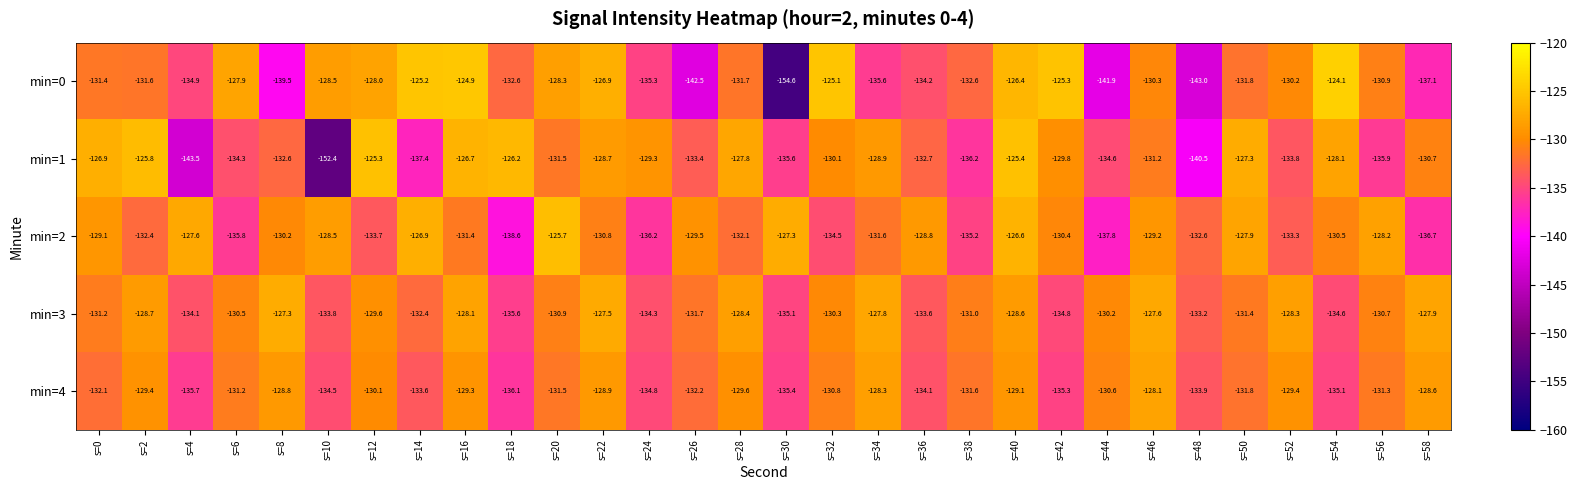

At which category does the chart reach its peak across all series?

s=54